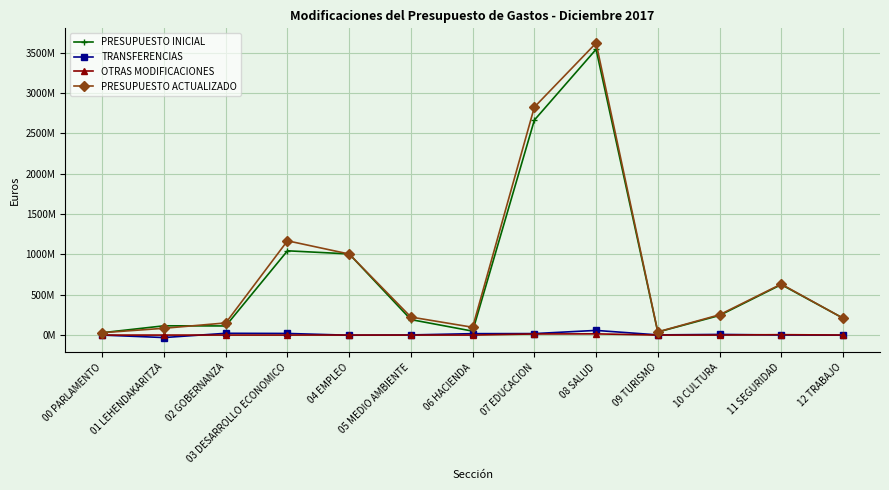

What are all the series names shown in the legend?

PRESUPUESTO INICIAL, TRANSFERENCIAS, OTRAS MODIFICACIONES, PRESUPUESTO ACTUALIZADO